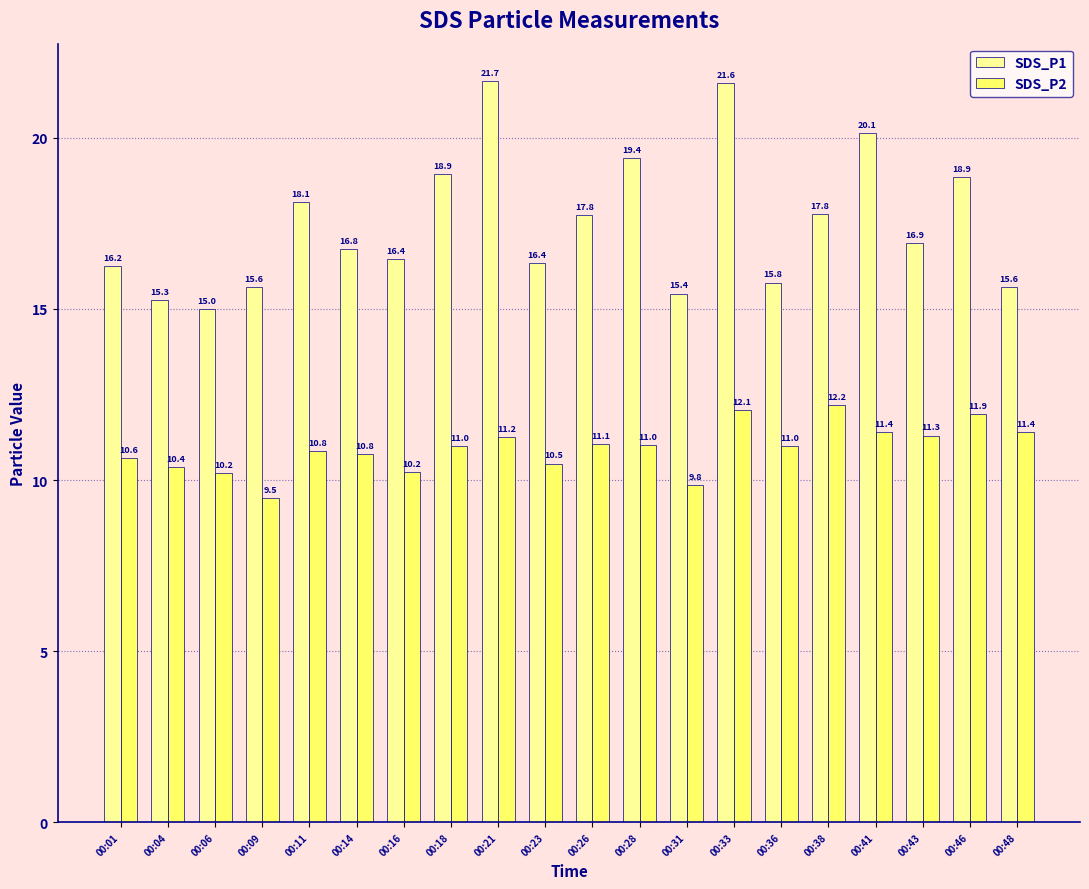

Which label corresponds to the largest value in the chart?

00:21